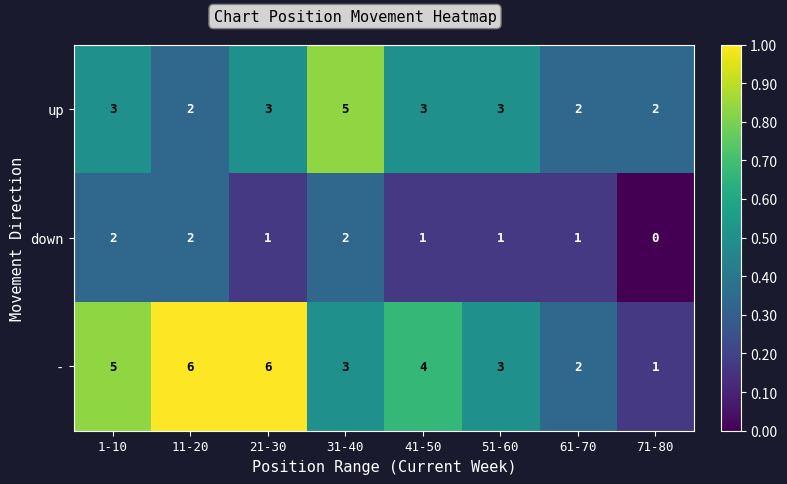

List the series in order of their peak value, lowest first.

down, up, -